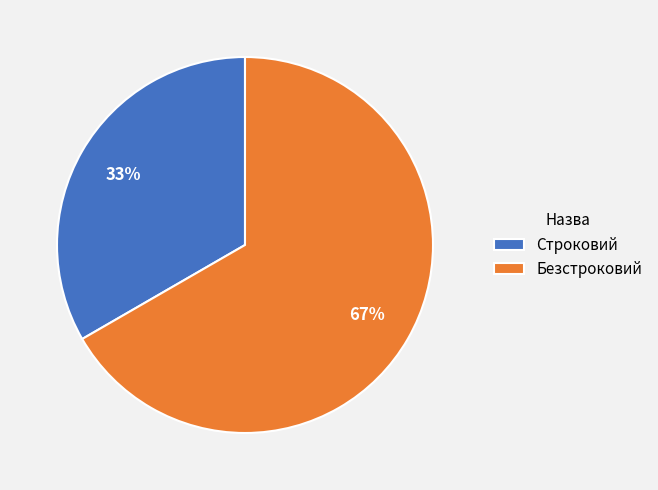

What is the ratio of the value at Строковий to the value at Безстроковий?

0.5